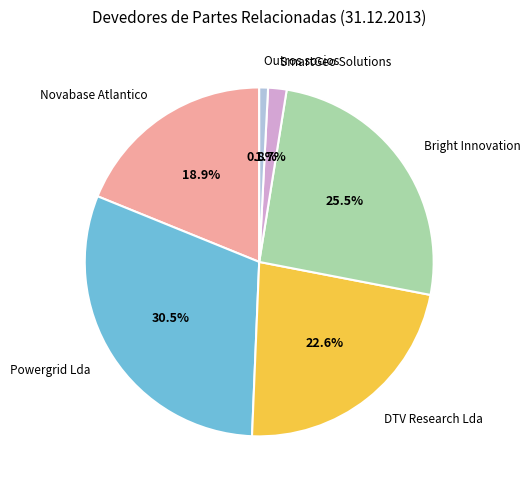

Approximately how many times larger is the value at DTV Research Lda compared to Outros socios?

27.9